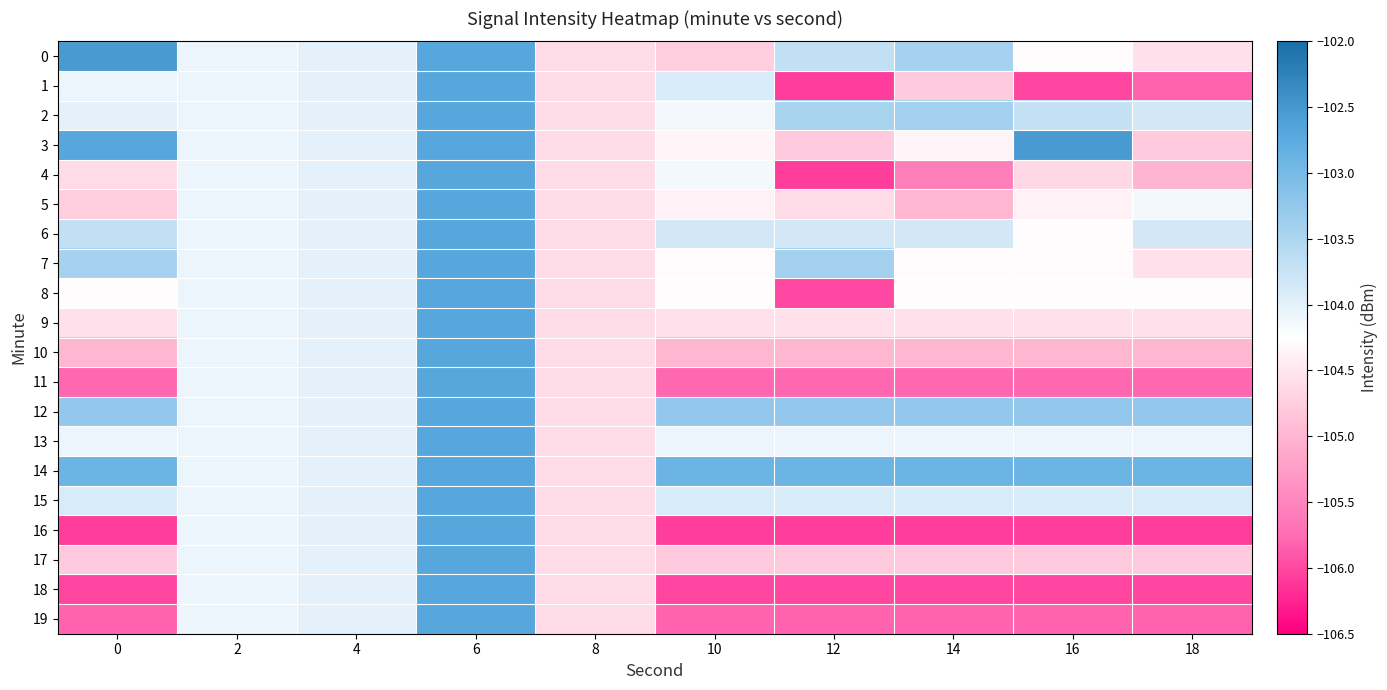

Rank the series at 2 from highest to lowest value.

0, 1, 2, 3, 4, 5, 6, 7, 8, 9, 10, 11, 12, 13, 14, 15, 16, 17, 18, 19